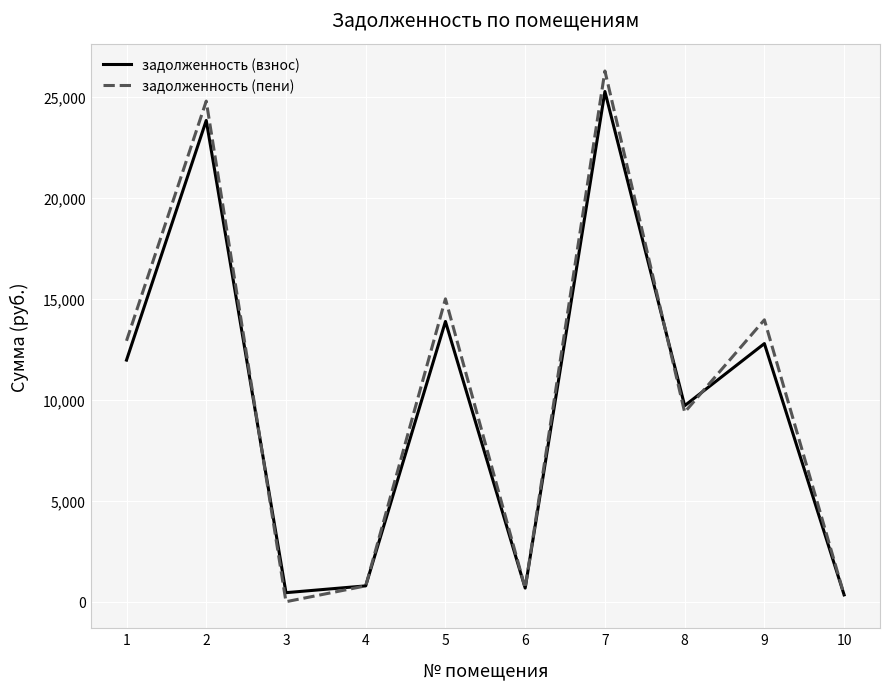

What is the maximum value shown in the chart?

26263.2